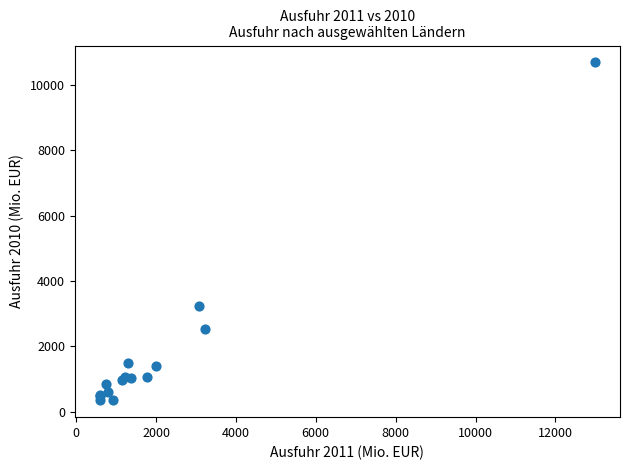

What Y value in the scatter plot is closest to 5520?

3248.7